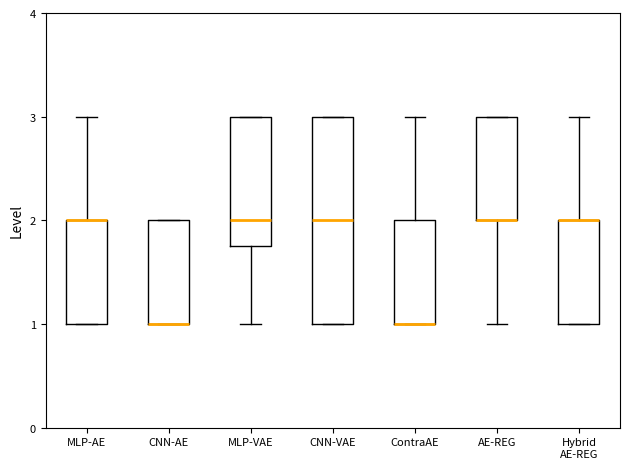

Reading left to right, transcribe this box plot: for each box, give where its median line is, the range the box spans, and where its two whiskers end, as read against the y-axis. The values are not printed on the chart, so give them approximately, as read against the axis.

MLP-AE: median 2.0 (drawn on the box's upper edge), box 1.0 to 2.0, whiskers 1.0 to 3.0
CNN-AE: median 1.0 (drawn on the box's lower edge), box 1.0 to 2.0, whiskers 1.0 to 2.0
MLP-VAE: median 2.0, box 1.8 to 3.0, whiskers 1.0 to 3.0
CNN-VAE: median 2.0, box 1.0 to 3.0, whiskers 1.0 to 3.0
ContraAE: median 1.0 (drawn on the box's lower edge), box 1.0 to 2.0, whiskers 1.0 to 3.0
AE-REG: median 2.0 (drawn on the box's lower edge), box 2.0 to 3.0, whiskers 1.0 to 3.0
Hybrid AE-REG: median 2.0 (drawn on the box's upper edge), box 1.0 to 2.0, whiskers 1.0 to 3.0